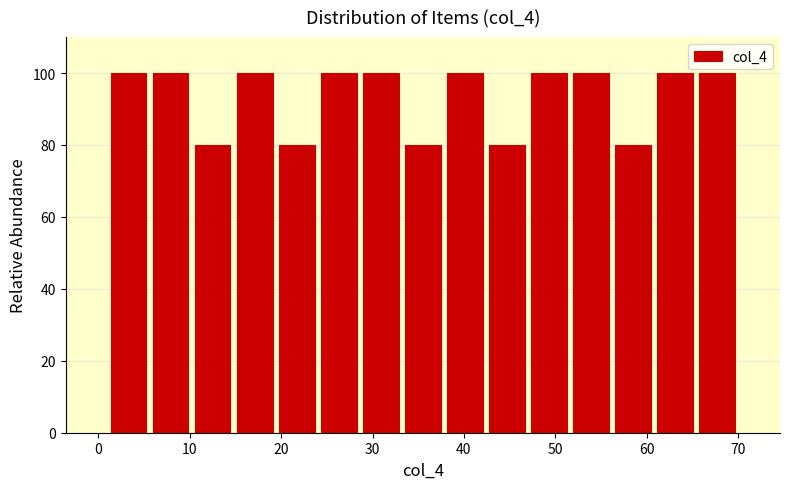

How tall is the bar that spans 10.2 to 14.8 on the x-axis? Neither the bar edges nor the heights are printed on the chart, so give them approximately, as read against the axes.

80